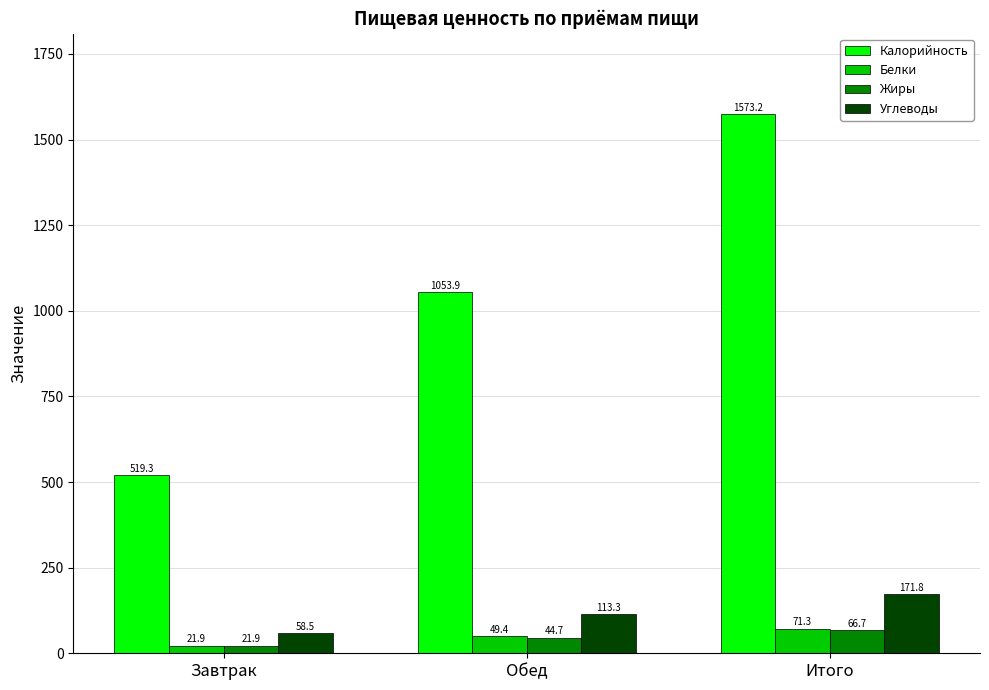

Which category has the lowest value across all series?

Завтрак